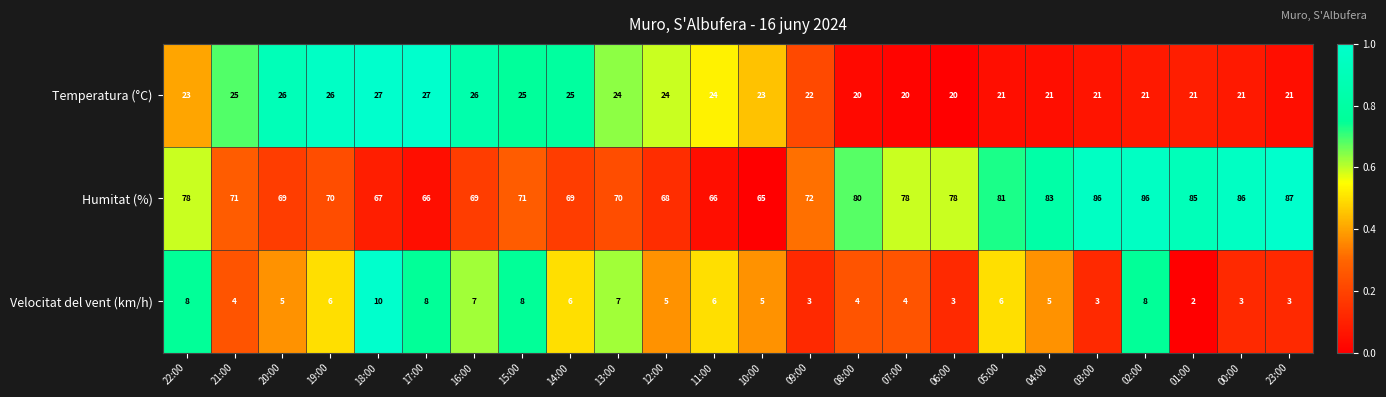

What is the difference between the highest and lowest values at 02:00?

78